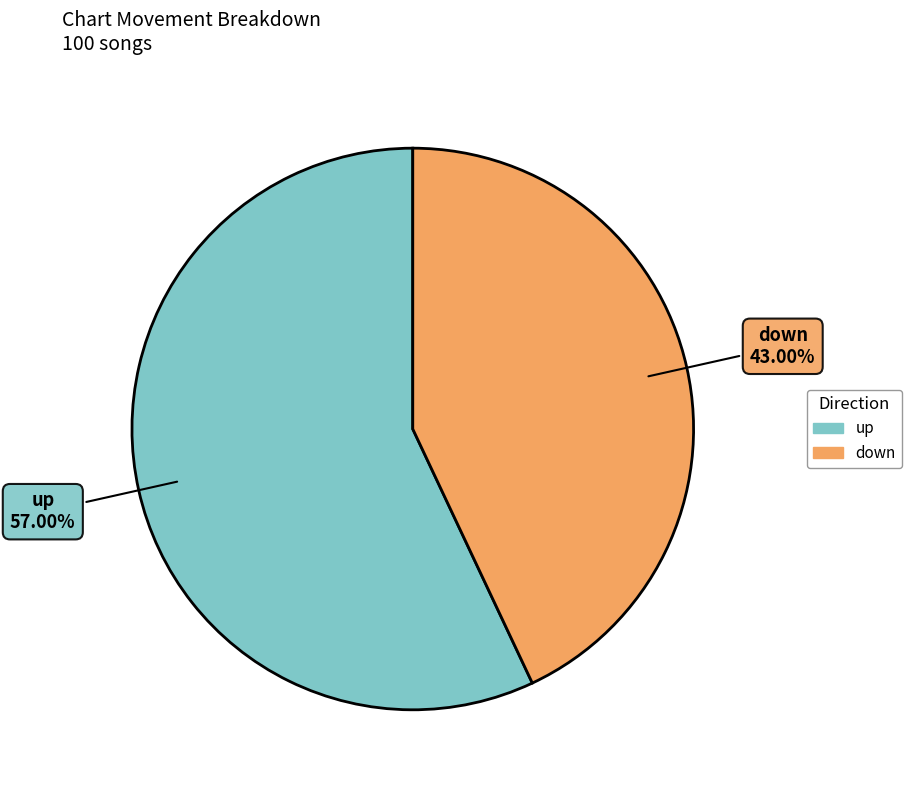

Rank the categories by value from highest to lowest.

up, down